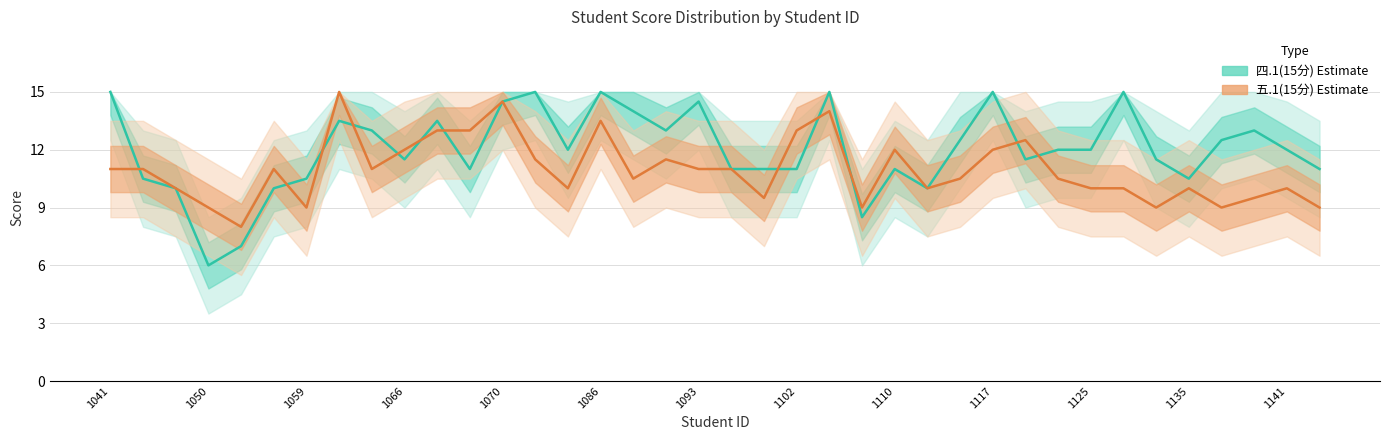

Does the chart have visible grid lines?

Yes